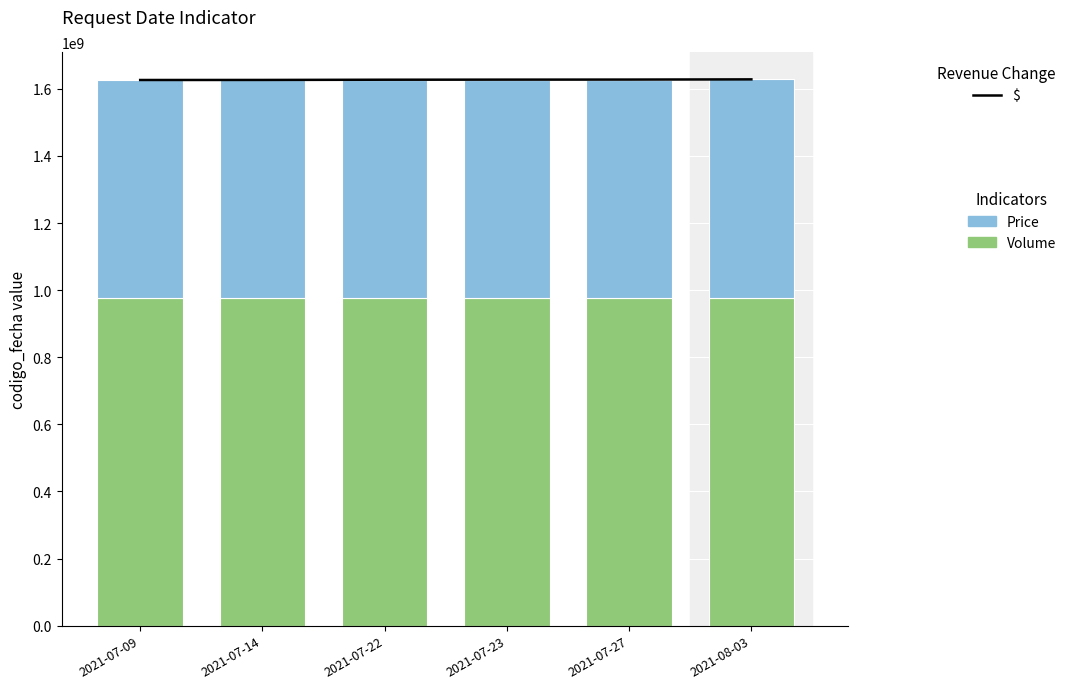

What value does the Volume series have at 2021-07-27?

976478962.2